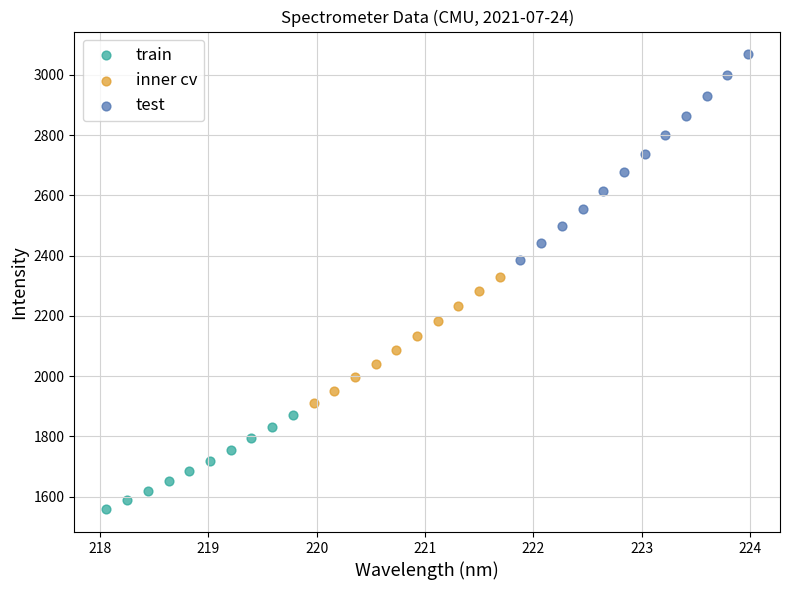

What are all the series names shown in the legend?

train, inner cv, test